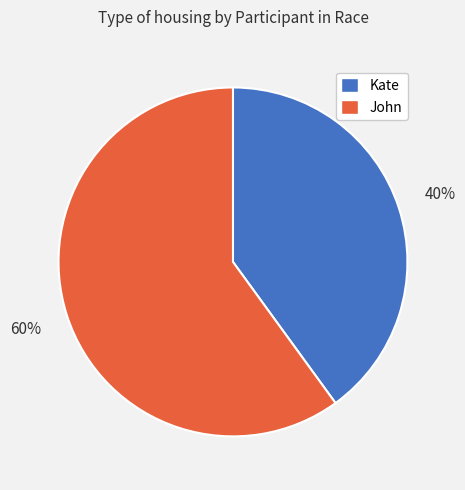

Which slice represents more than half of the pie?

John